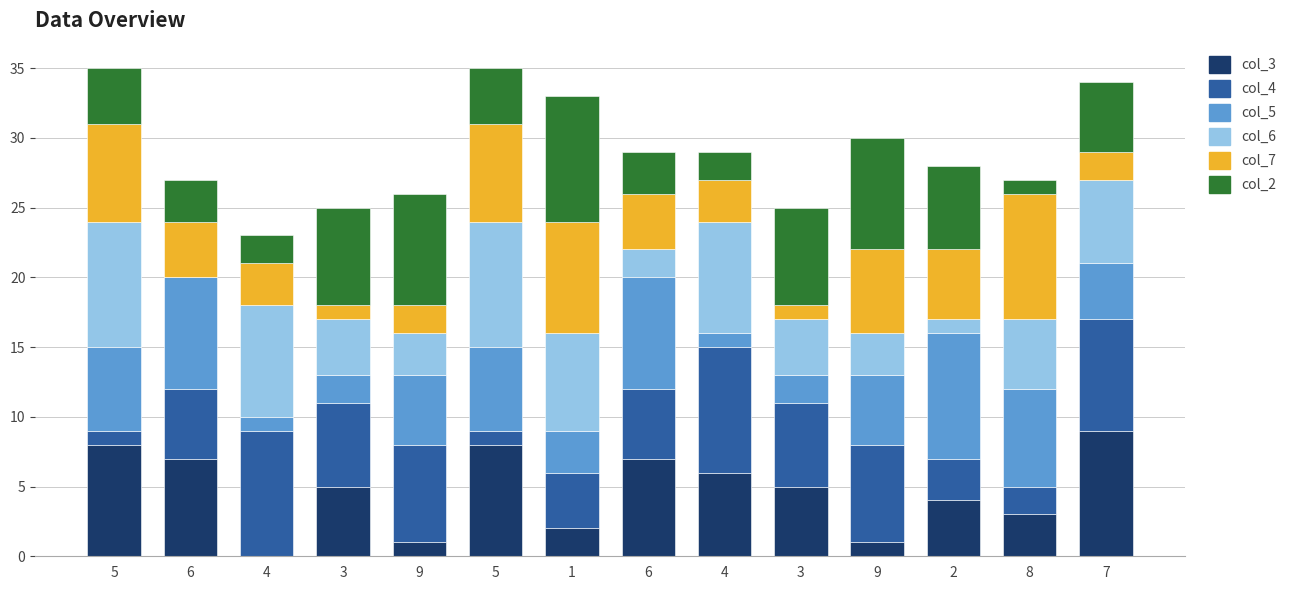

Between 6 and 9, which series saw the biggest shift?

col_3